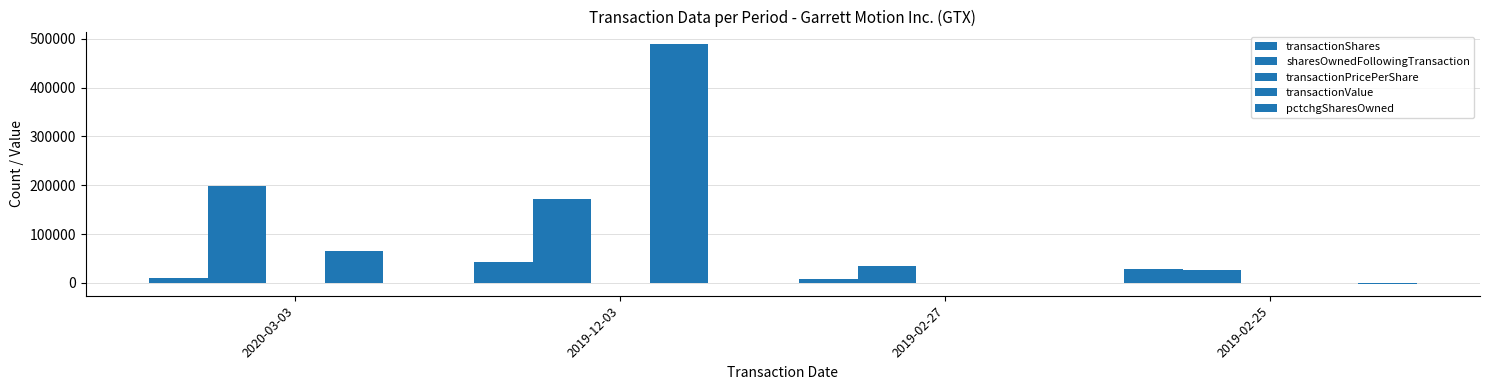

Between 2019-12-03 and 2019-02-25, which series saw the biggest shift?

transactionValue